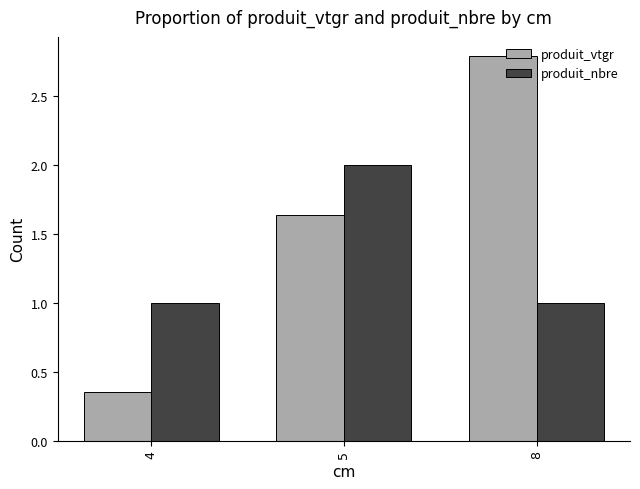

How many data points does each series have?

3